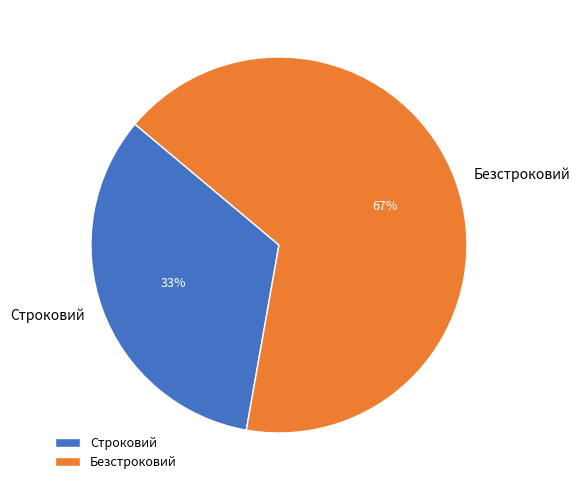

True or false: Безстроковий accounts for 67% of the total.

True